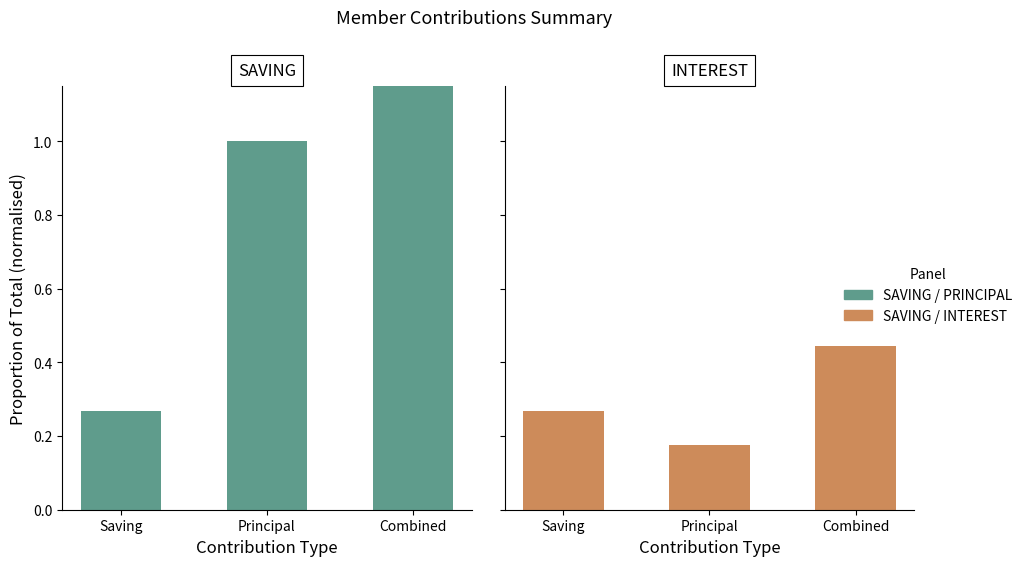

What is the maximum value shown in the chart?

1.3